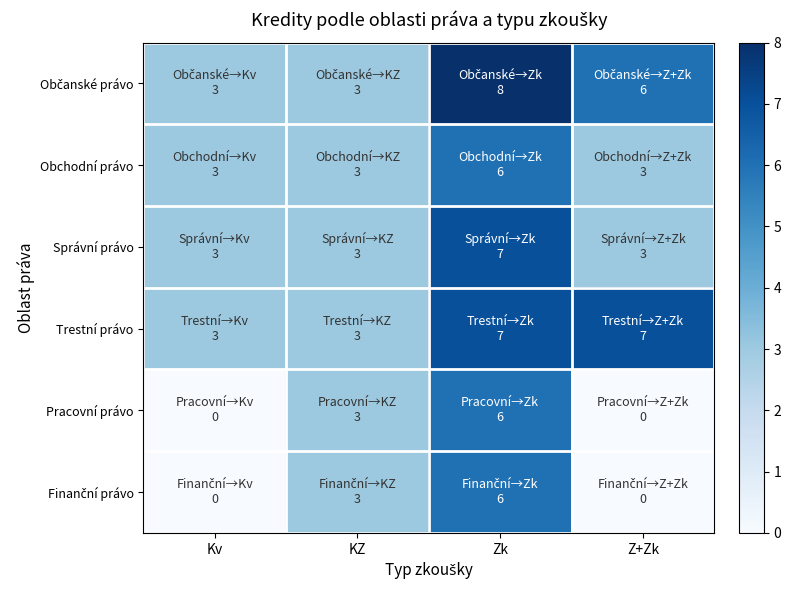

How many series are shown in this chart?

6